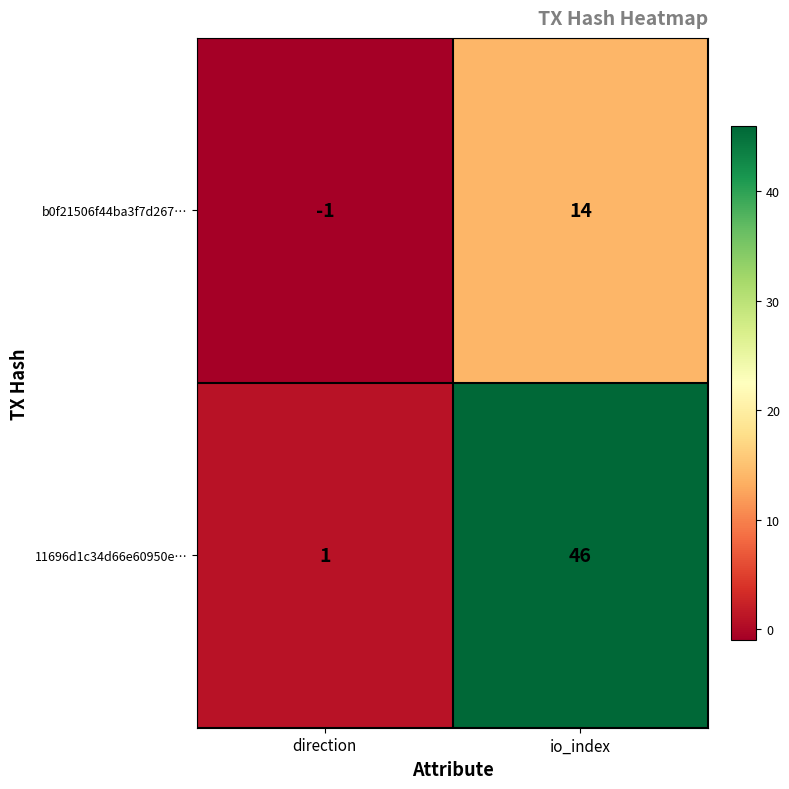

True or false: b0f21506f44ba3f7d267… has a value of -1 at direction.

True